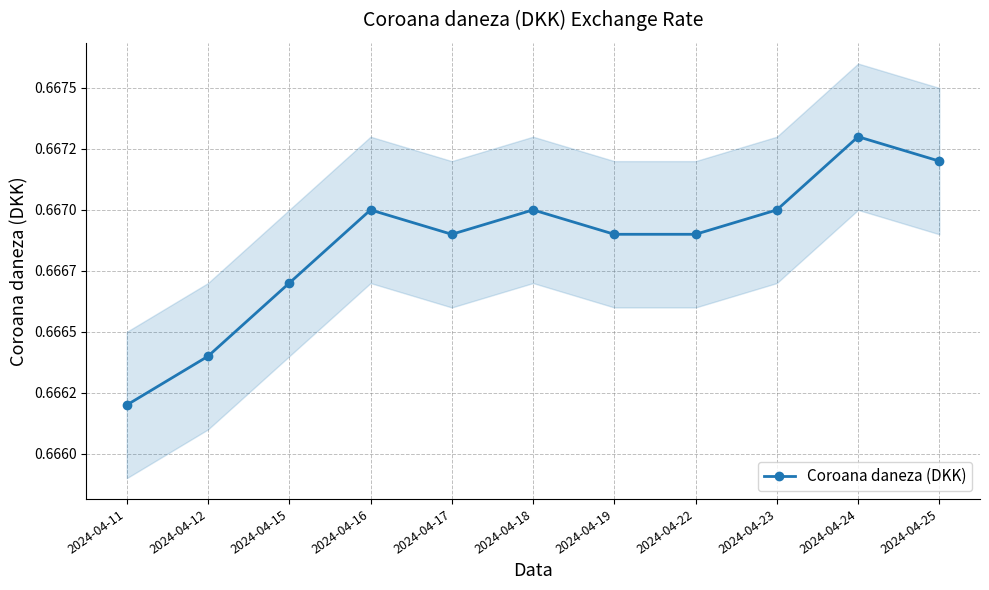

Reading left to right, extract all data points from this chart.

2024-04-11=0.7	2024-04-12=0.7	2024-04-15=0.7	2024-04-16=0.7	2024-04-17=0.7	2024-04-18=0.7	2024-04-19=0.7	2024-04-22=0.7	2024-04-23=0.7	2024-04-24=0.7	2024-04-25=0.7